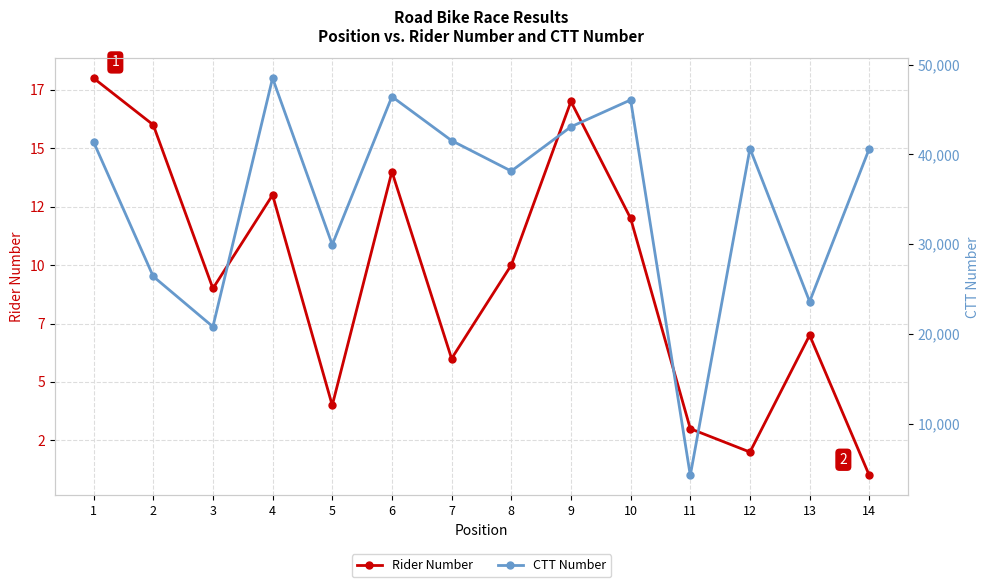

Reading left to right, transcribe all the data shown in this chart.

Rider Number: 18	16	9	13	4	14	6	10	17	12	3	2	7	1
CTT Number: 41378	26402	20802	48483	29938	46425	41526	38131	43064	46055	4242	40643	23600	40639